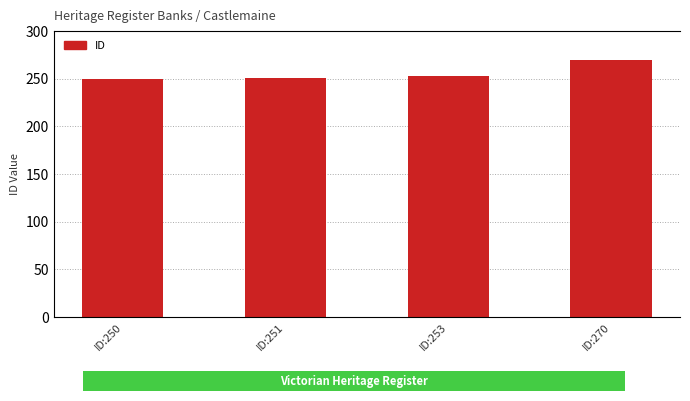

What is the smallest value displayed?

250